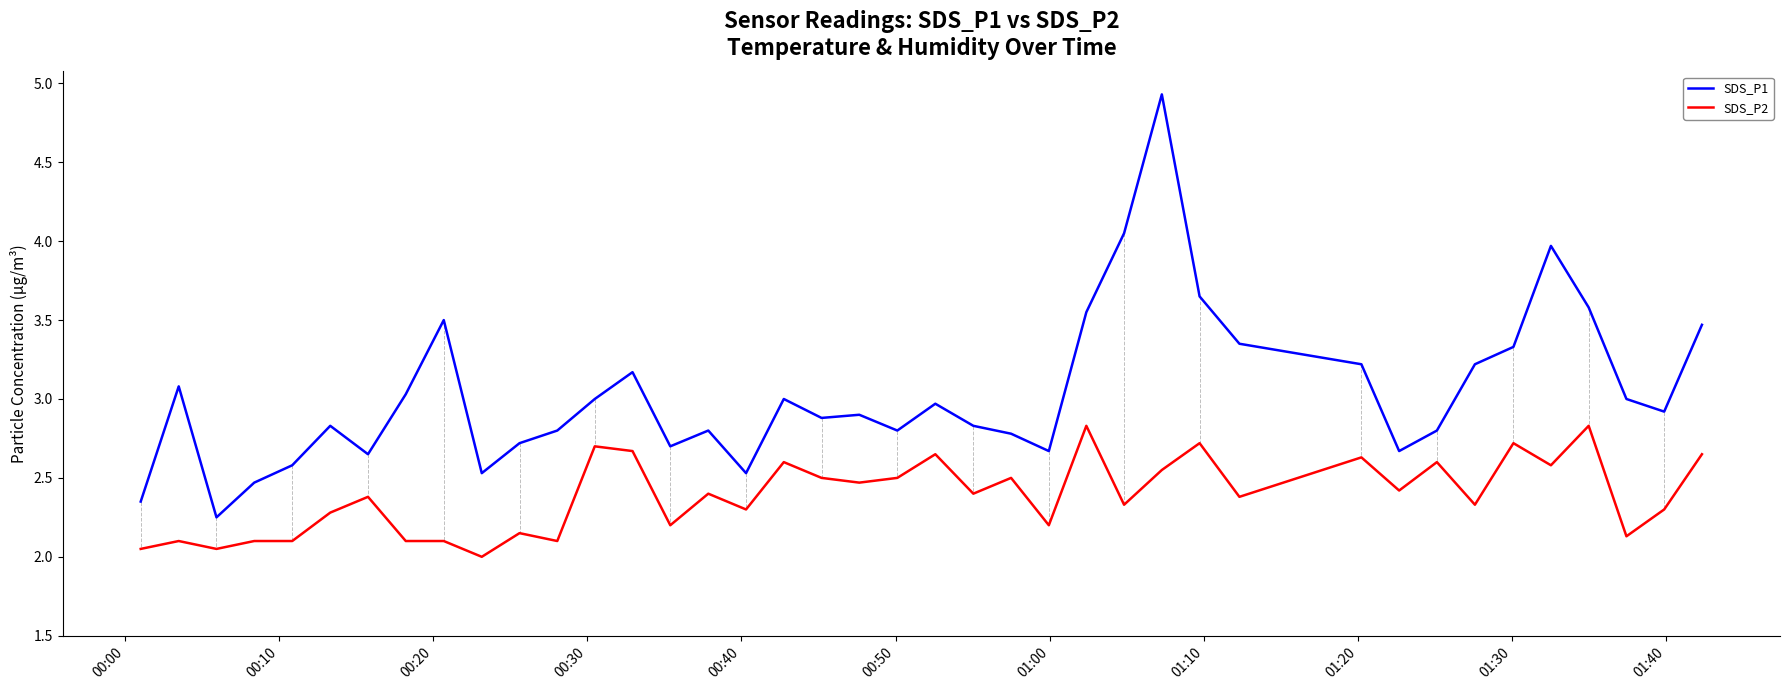

How many lines are shown in the chart?

2